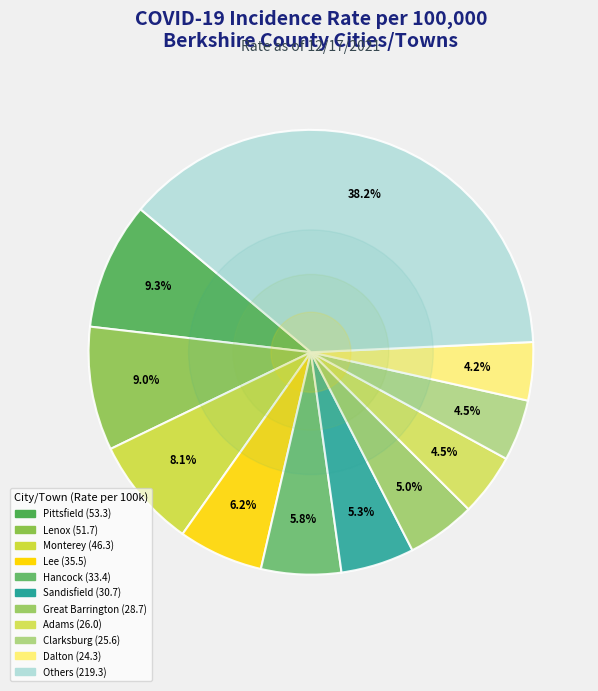

Does any single category account for the majority?

No